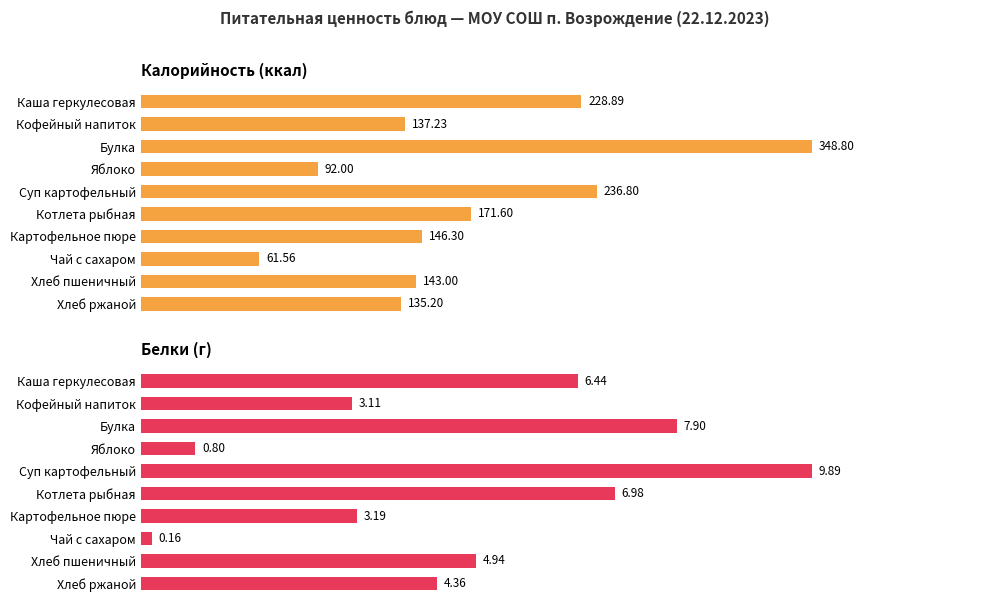

How many values in the Калорийность (ккал) series are below 146?

5